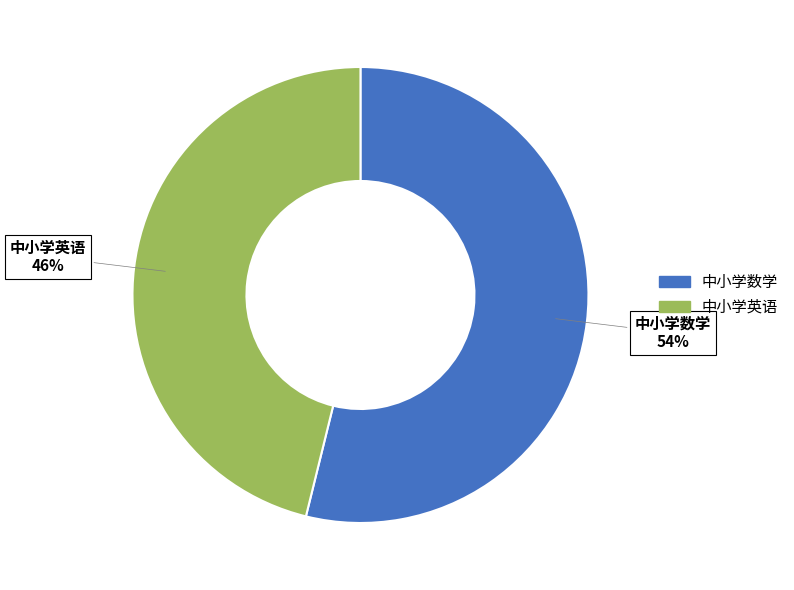

Approximately how many times larger is the value at 中小学英语 compared to 中小学数学?

0.9